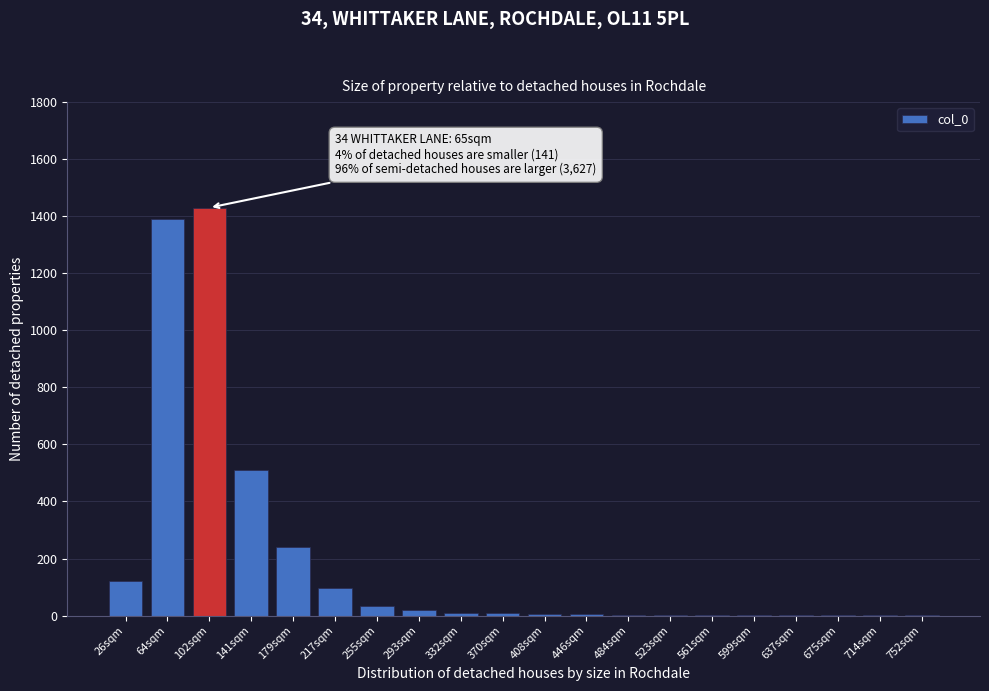

What is the maximum value shown in the chart?

1430